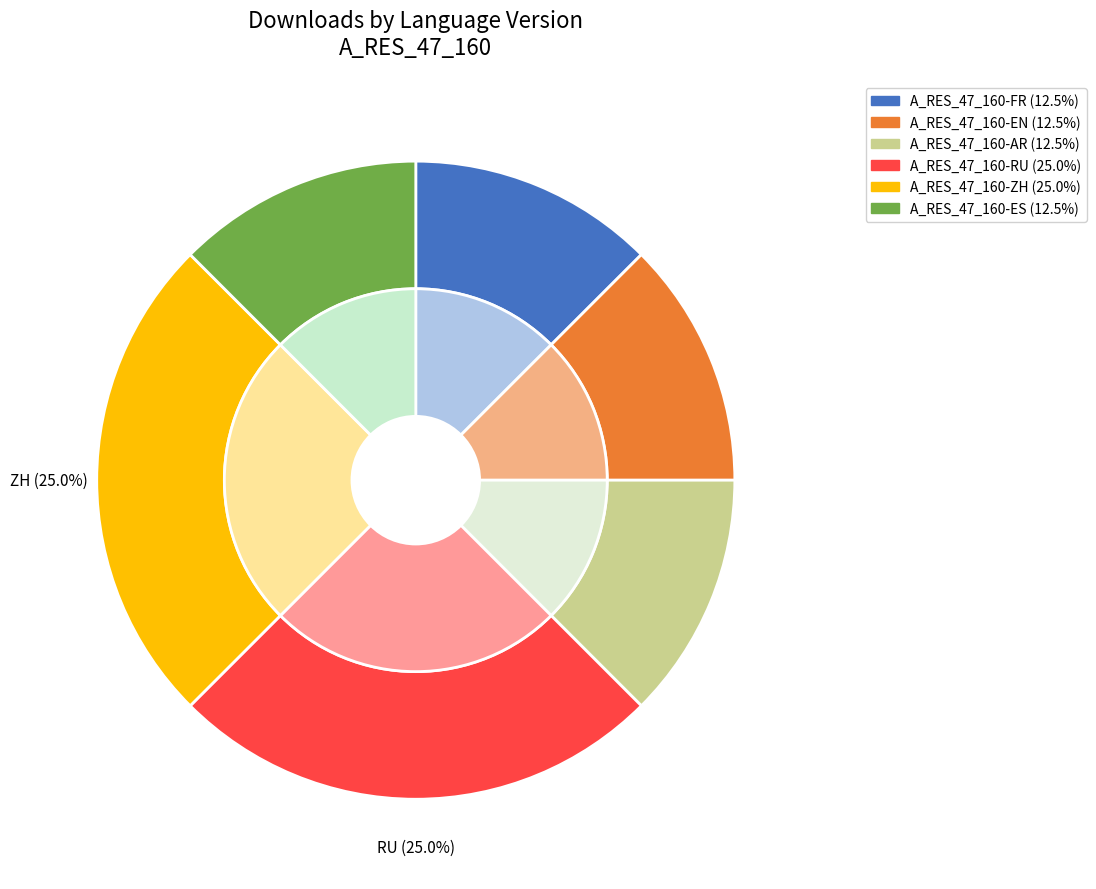

How many segments does this pie chart have?

6